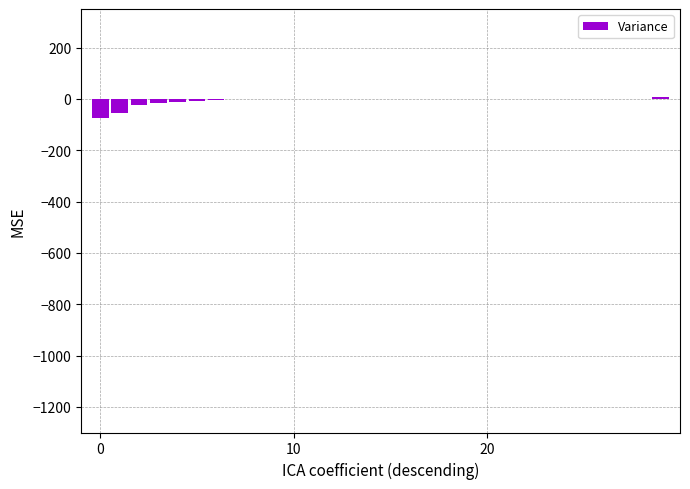

What is the sum of all values?

-189.4